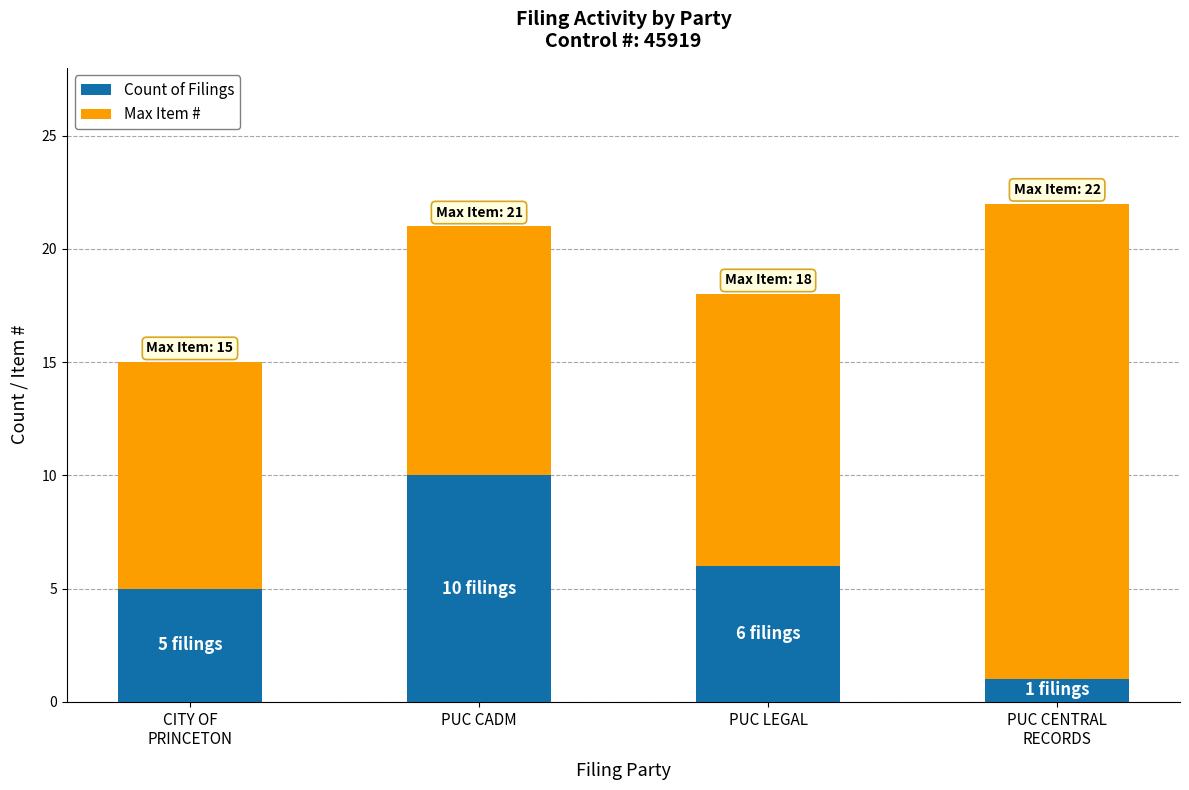

Reading right to left, transcribe the values for Count of Filings.

1	6	10	5